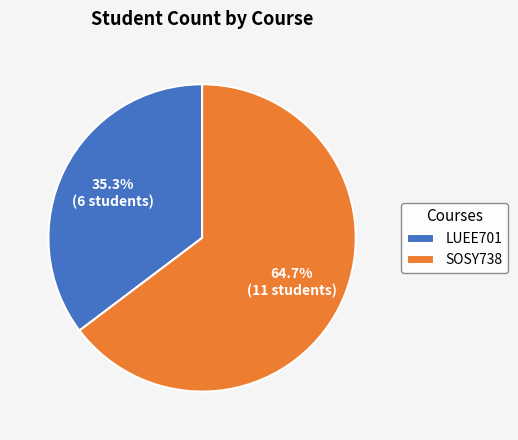

To the nearest percent, what is the difference between the SOSY738 and LUEE701 slice percentages?

29%